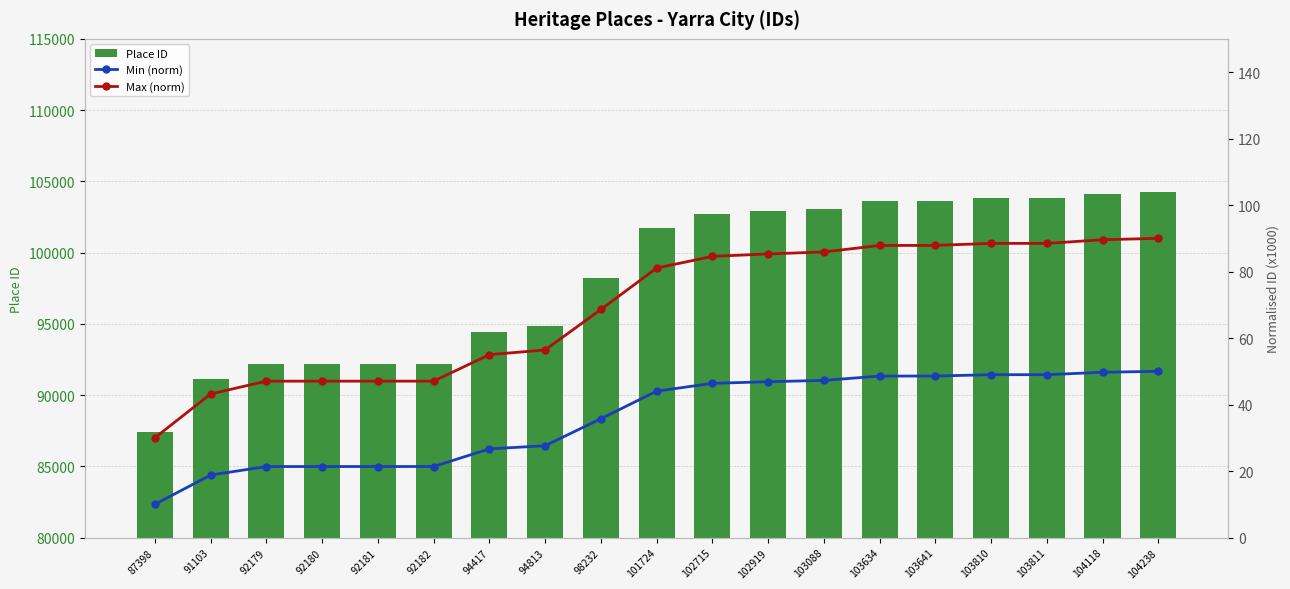

What is the difference between the maximum and minimum values in the Max (norm) series?

60.0